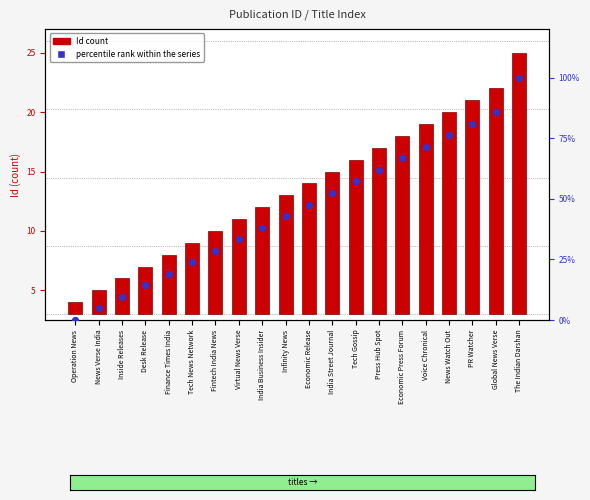

Which series contains the highest Y value?

percentile rank within the series